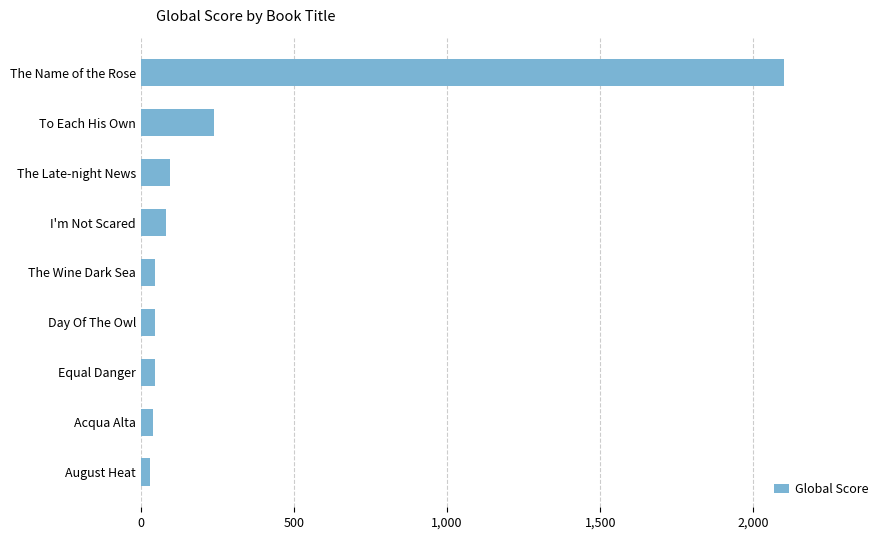

The chart shows a value of 323 at To Each His Own. True or false?

False